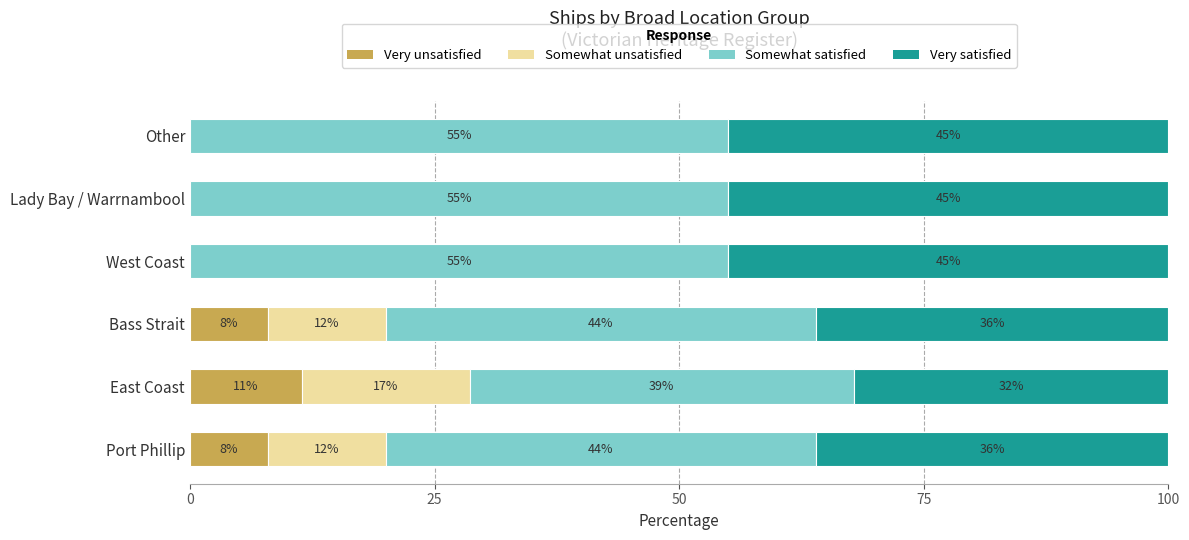

What is the maximum value for Very unsatisfied?

11.4